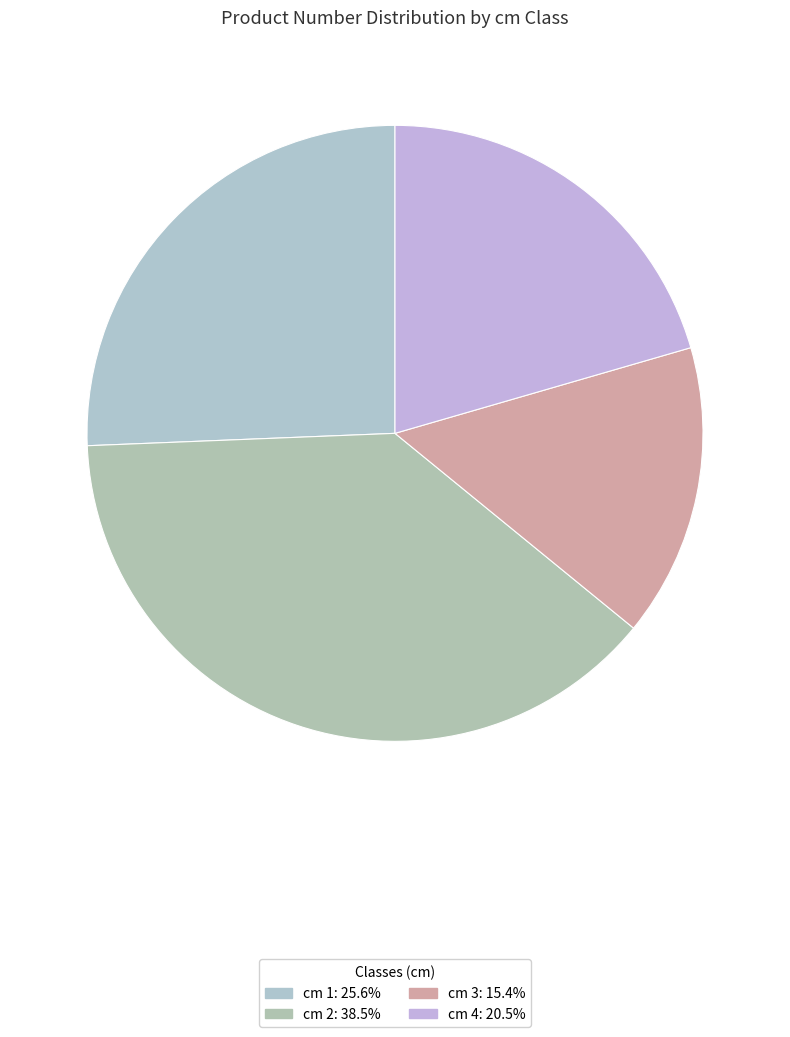

Rank the categories by value from highest to lowest.

2, 1, 4, 3